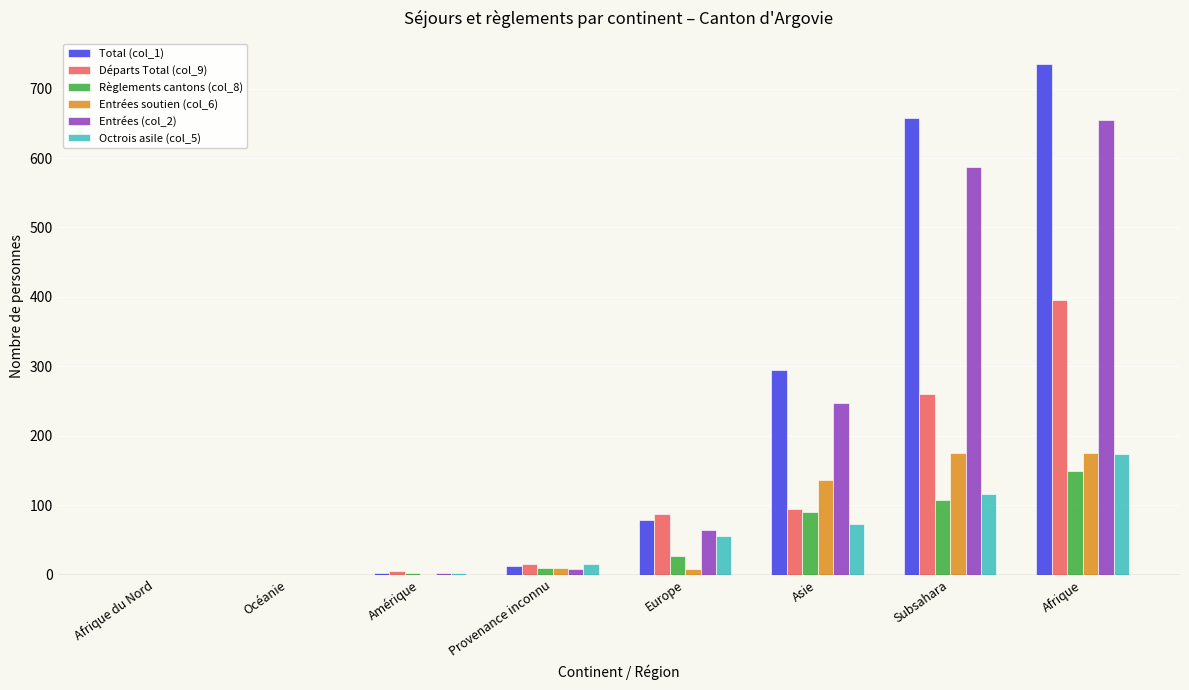

At which label is Entrées soutien (col_6) closest to 87?

Asie